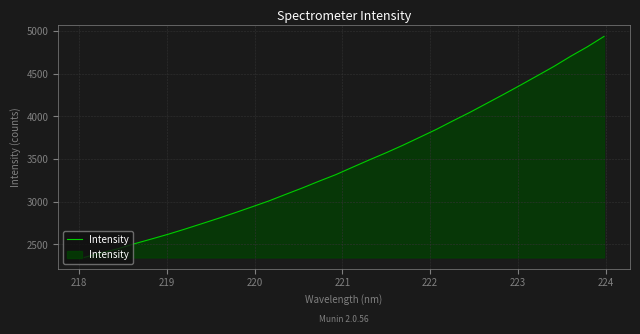

What is the greatest value displayed?

4937.6